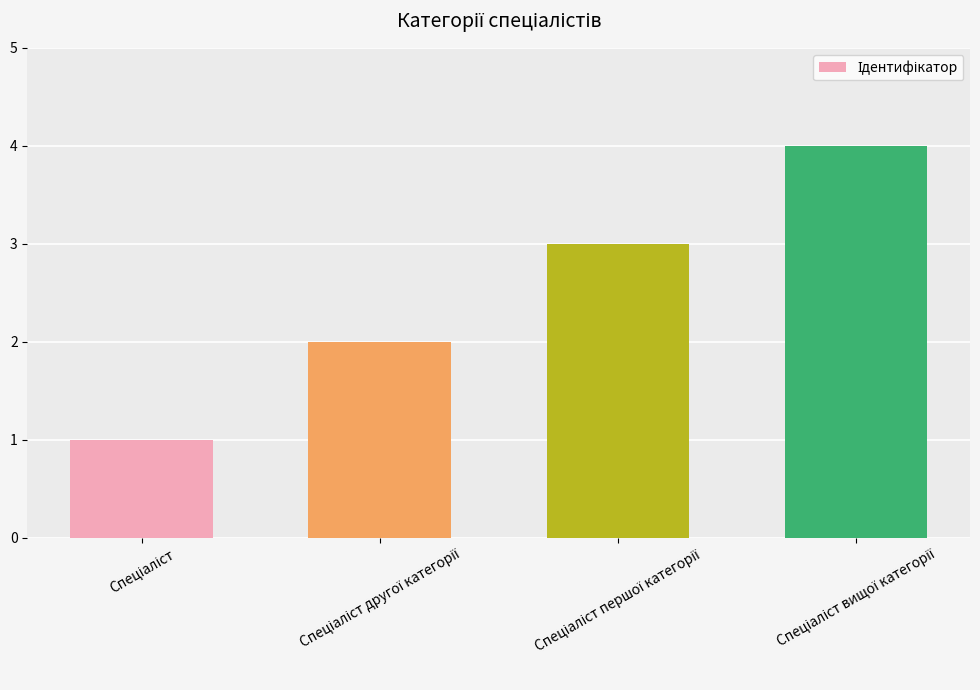

What is the difference between the maximum and minimum values?

3